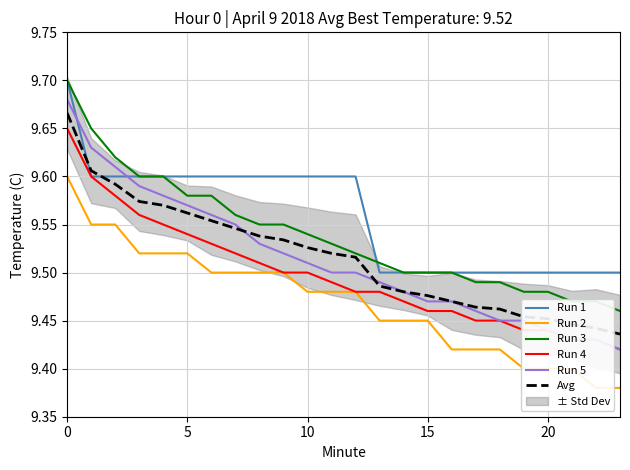

Is it true that Run 4 equals 12.7 at 20?

False